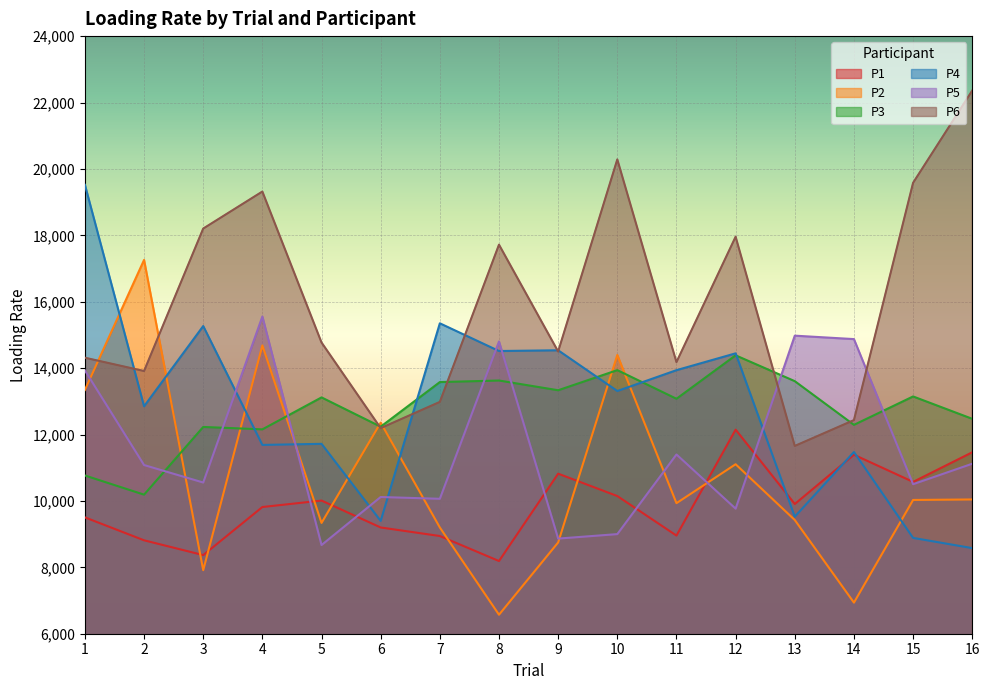

Does the chart display data point markers on the line(s)?

No